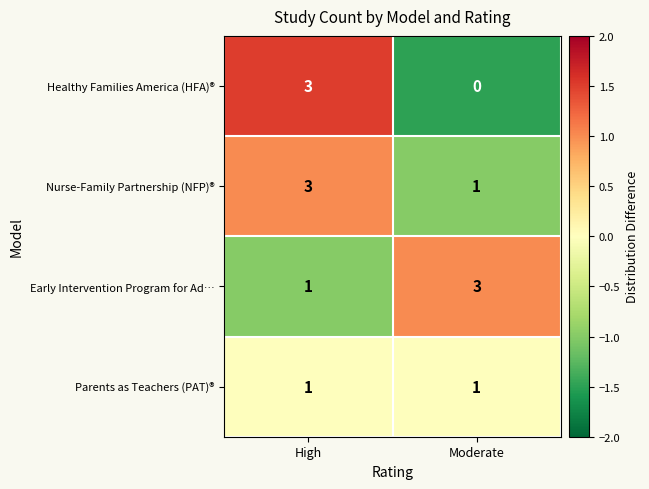

What is the total value across all series at Moderate?

5